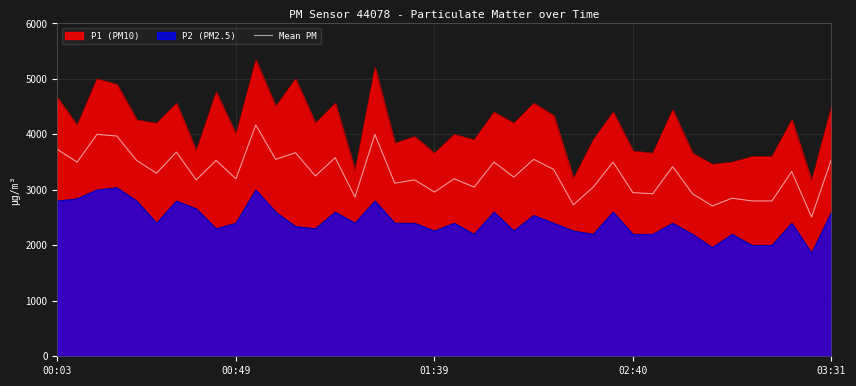

List the series in order of their overall mean, lowest first.

P2 (PM2.5), Mean PM, P1 (PM10)